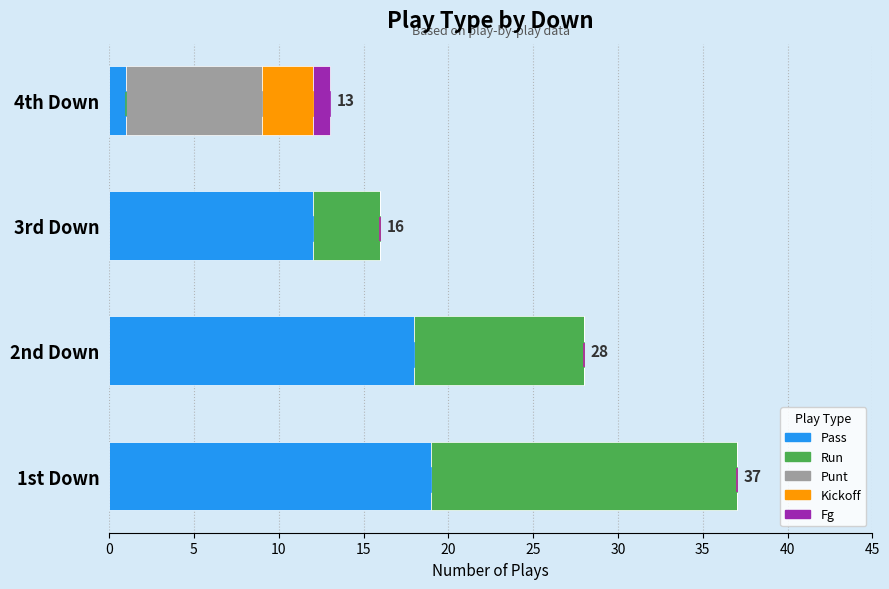

Is it true that pass equals 12 at 2nd Down?

False